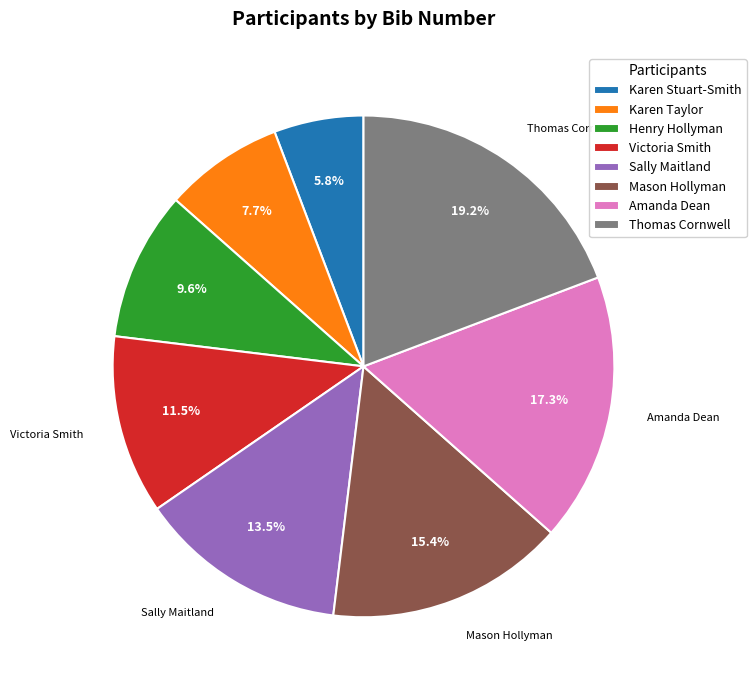

Which has a higher value, Amanda Dean or Sally Maitland?

Amanda Dean